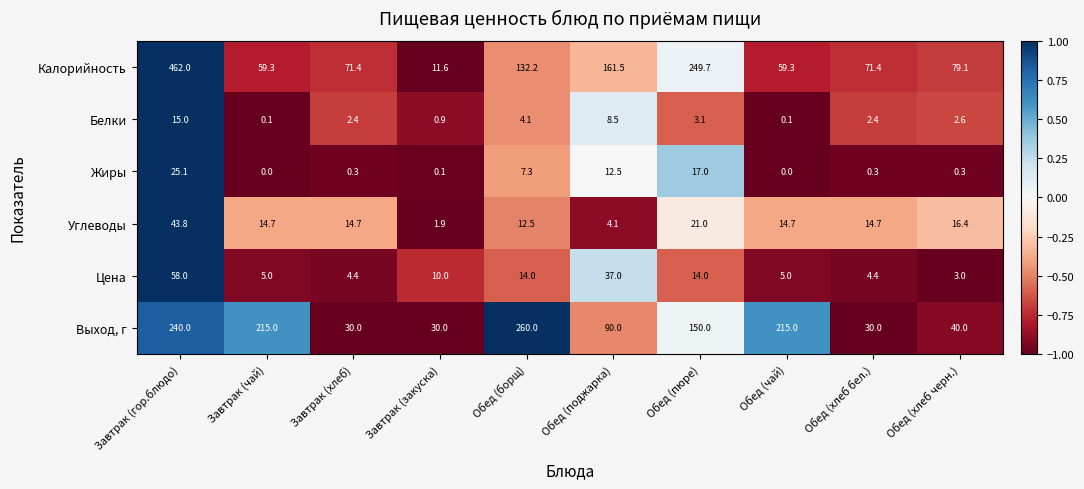

At Завтрак (хлеб), list the series in order from smallest to largest.

Жиры, Белки, Цена, Углеводы, Выход, г, Калорийность